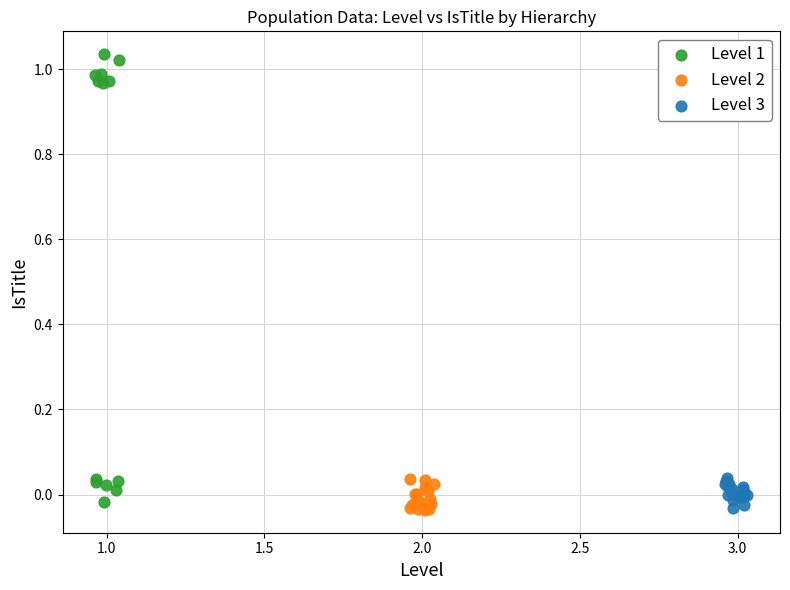

What are all the series names shown in the legend?

Level 1, Level 2, Level 3